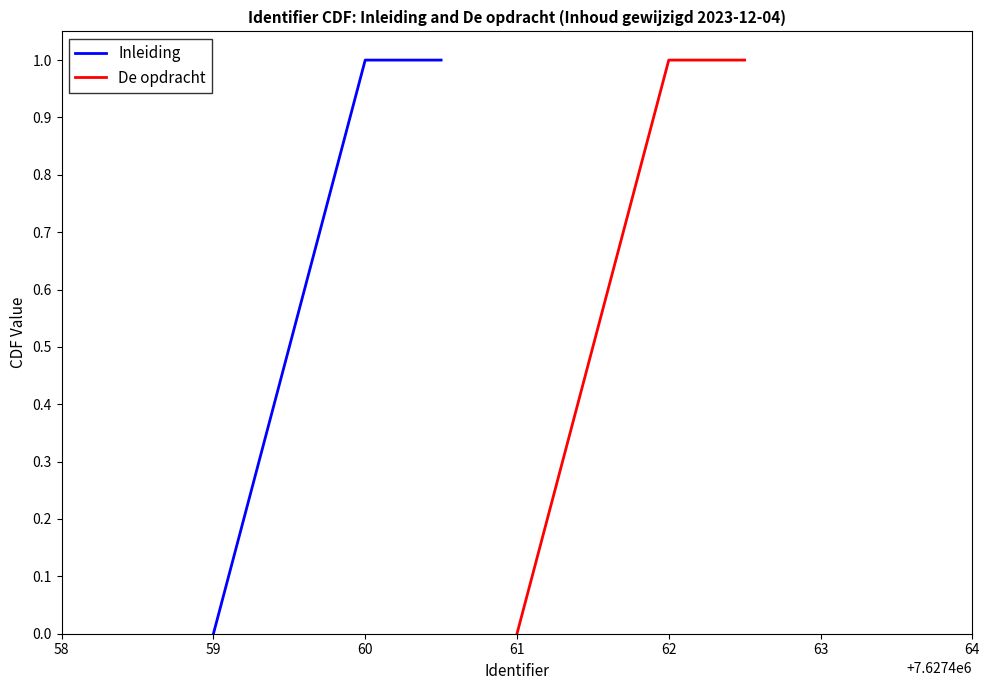

True or false: Inleiding has a value of 1 at 60.

True